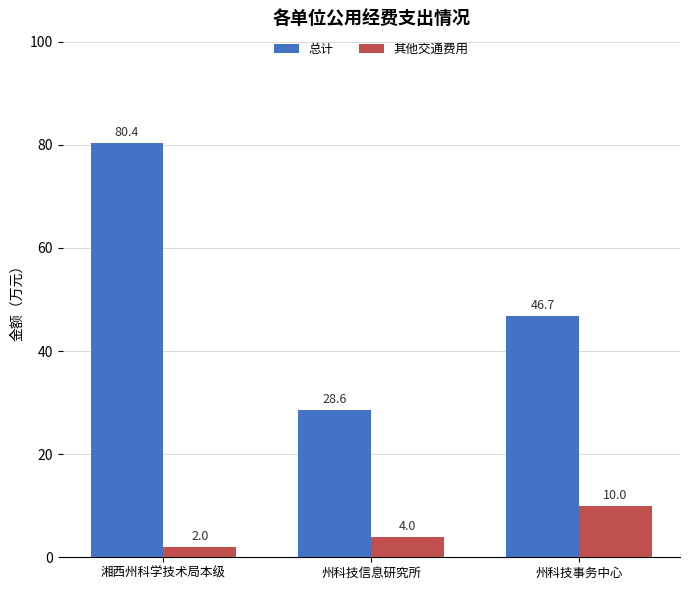

Between 湘西州科学技术局本级 and 州科技事务中心, which series saw the biggest shift?

总计